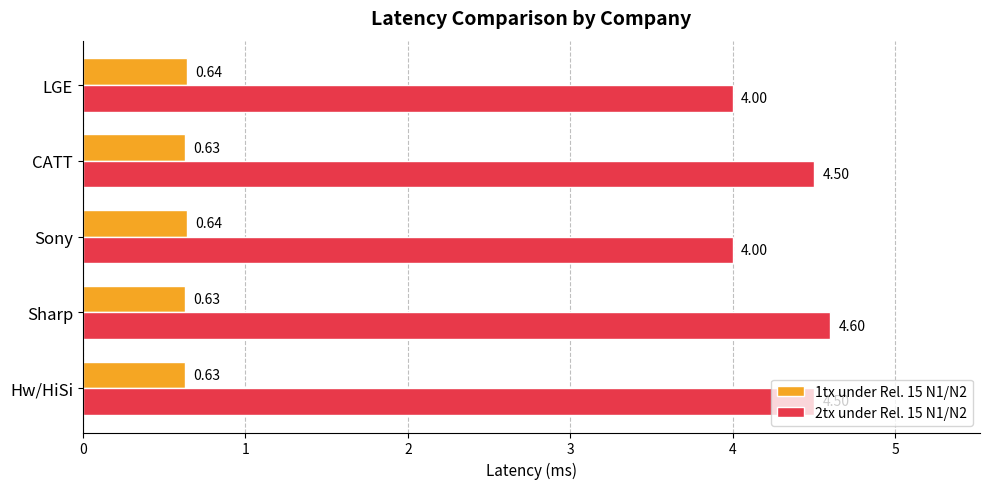

What is the sum of the 2tx under Rel. 15 N1/N2 values at LGE and Hw/HiSi?

8.5